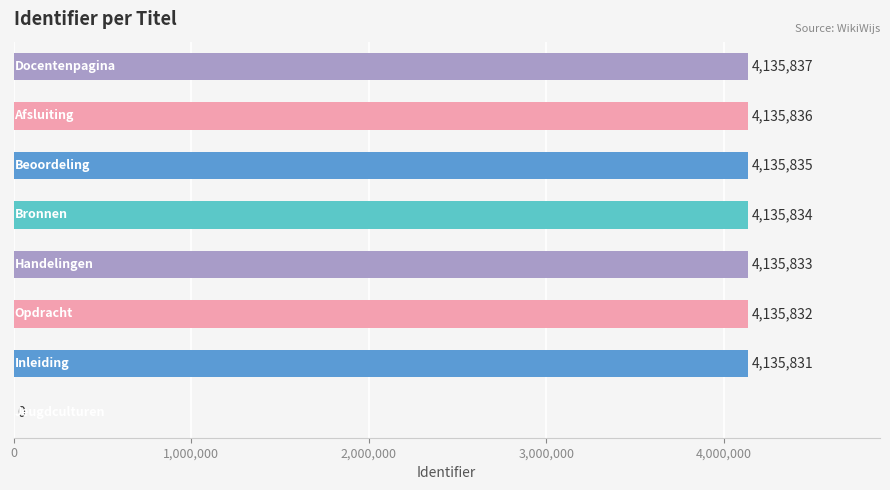

What is the average value?

3618855